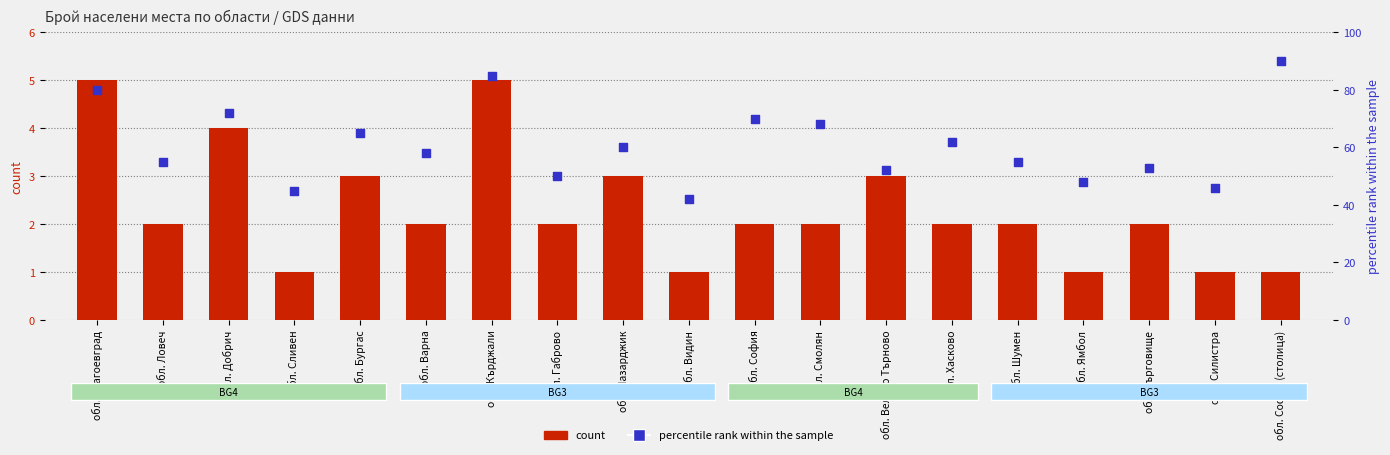

Which series has the largest total across all categories?

percentile rank within the sample